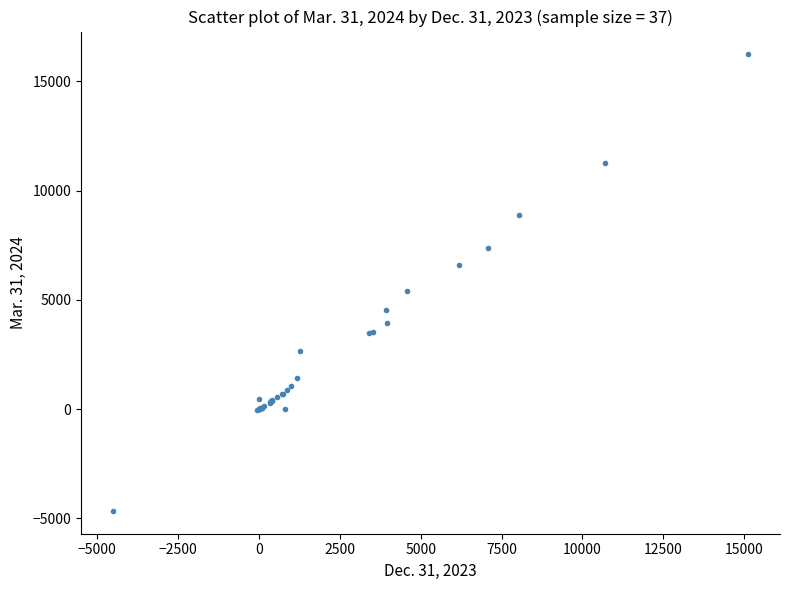

What Y value in the scatter plot is closest to 5791?

5411